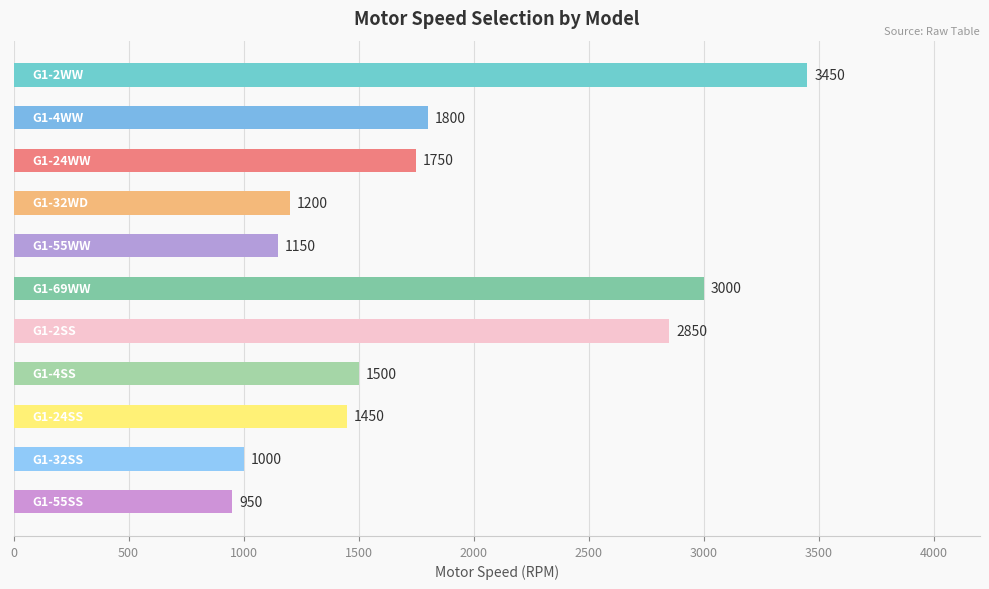

What is the sum of all values?

20100